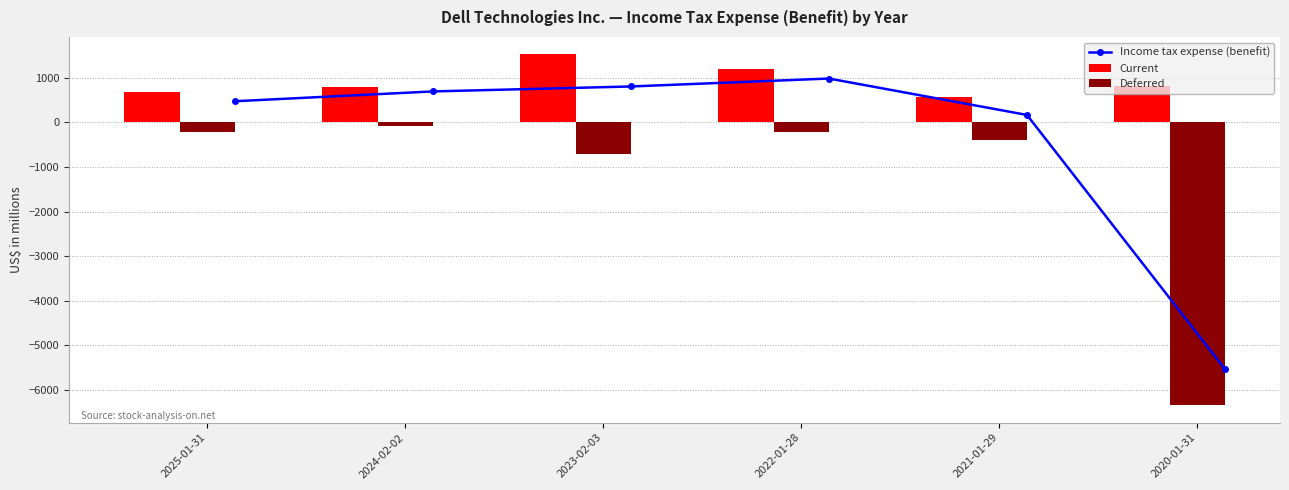

Which category has the lowest value in the Deferred series?

2020-01-31